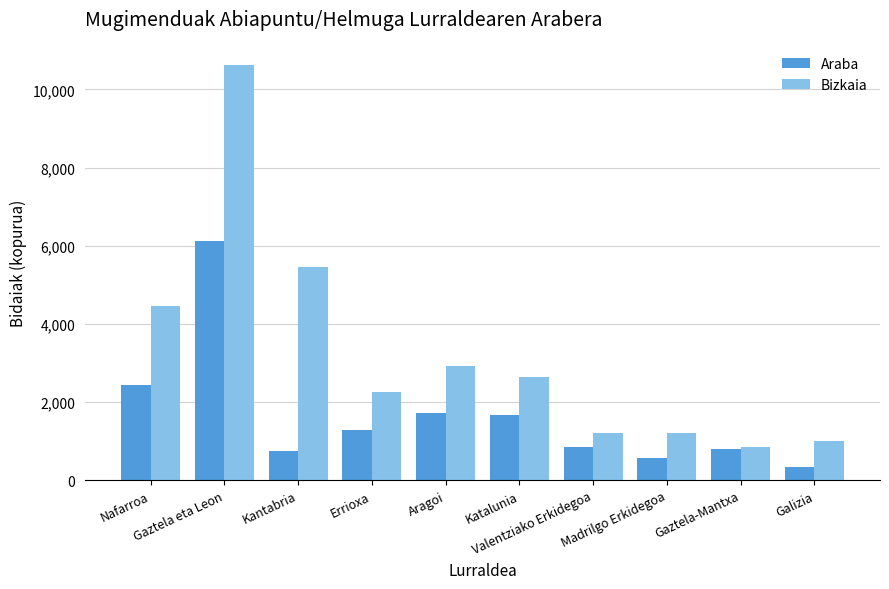

Does the chart contain stacked bars?

No